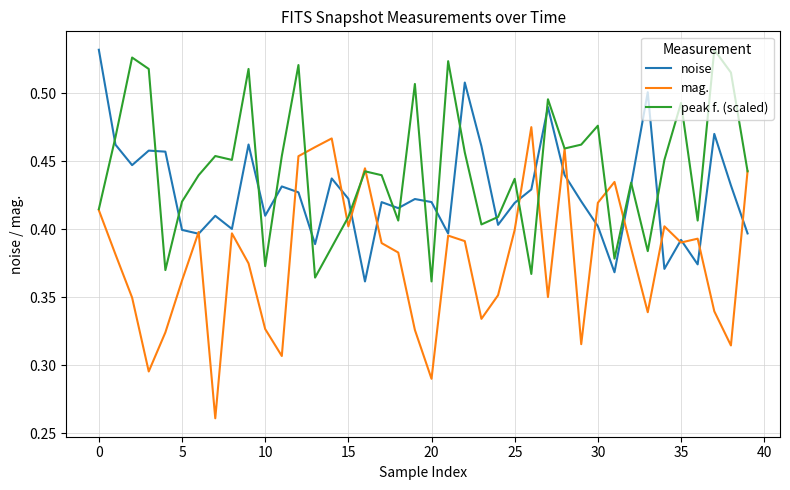

Which series has the largest total across all categories?

peak f. (scaled)